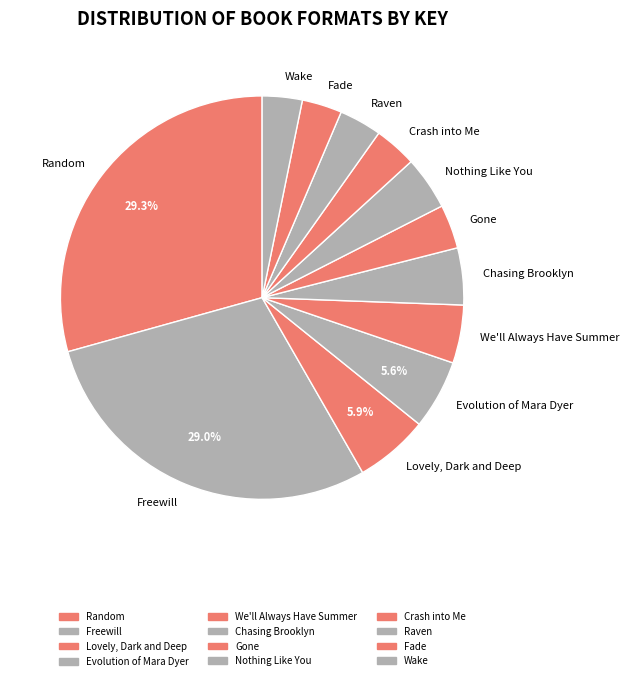

To the nearest percent, what is the combined percentage of Lovely, Dark and Deep and Raven?

9%